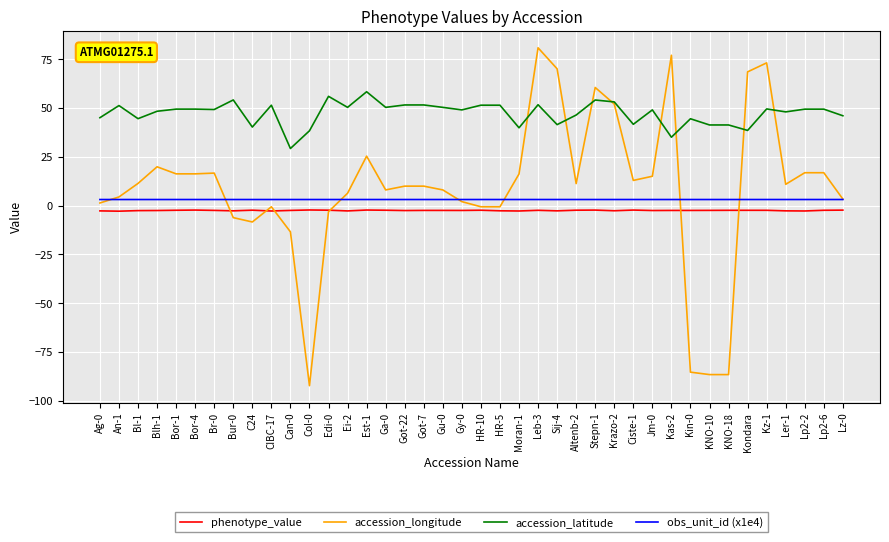

The accession_latitude series shows 50.3 at Ga-0. True or false?

True